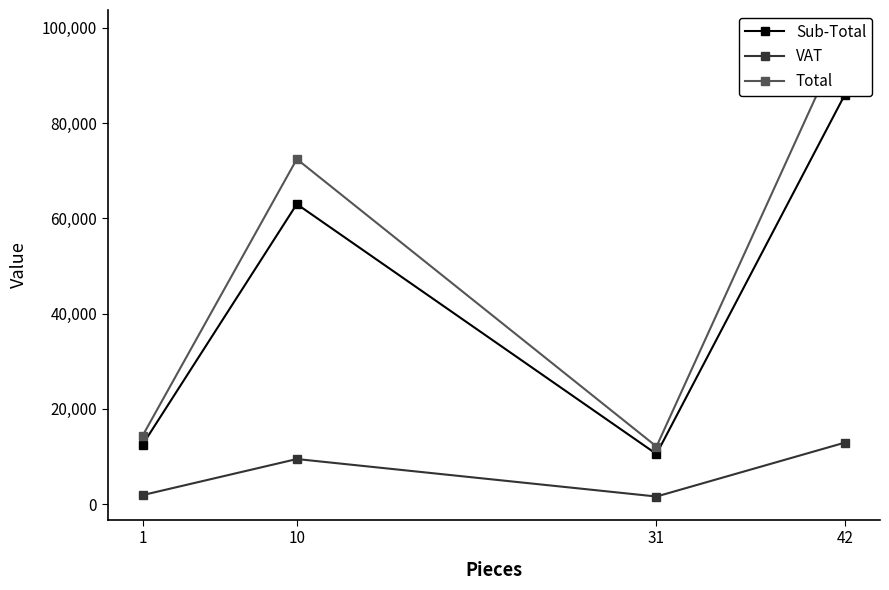

True or false: Total and VAT intersect in this chart.

False